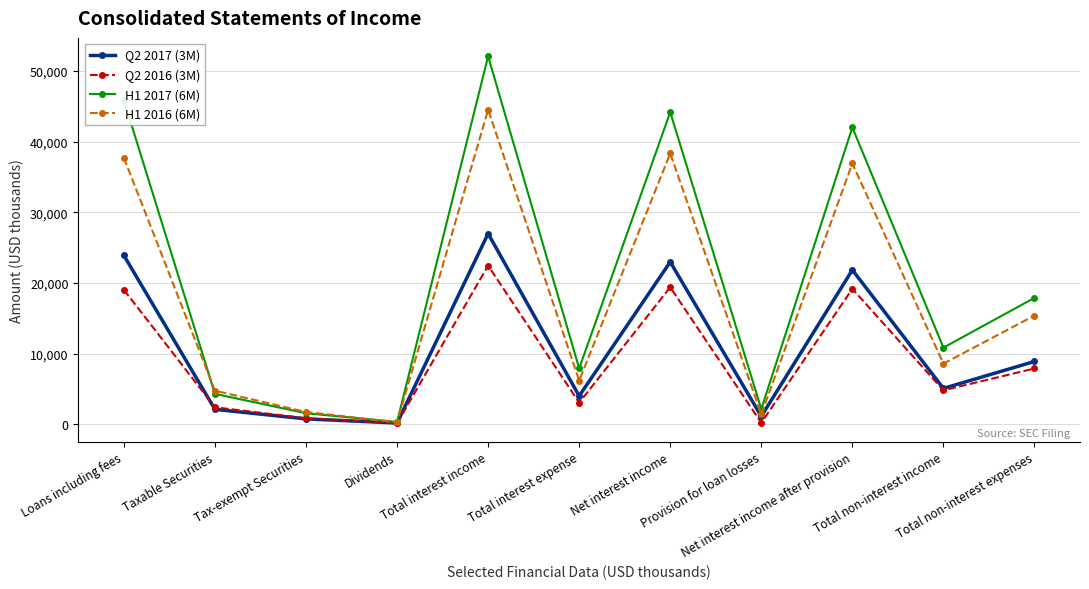

At which category does Q2 2016 (3M) reach its first local valley?

Dividends